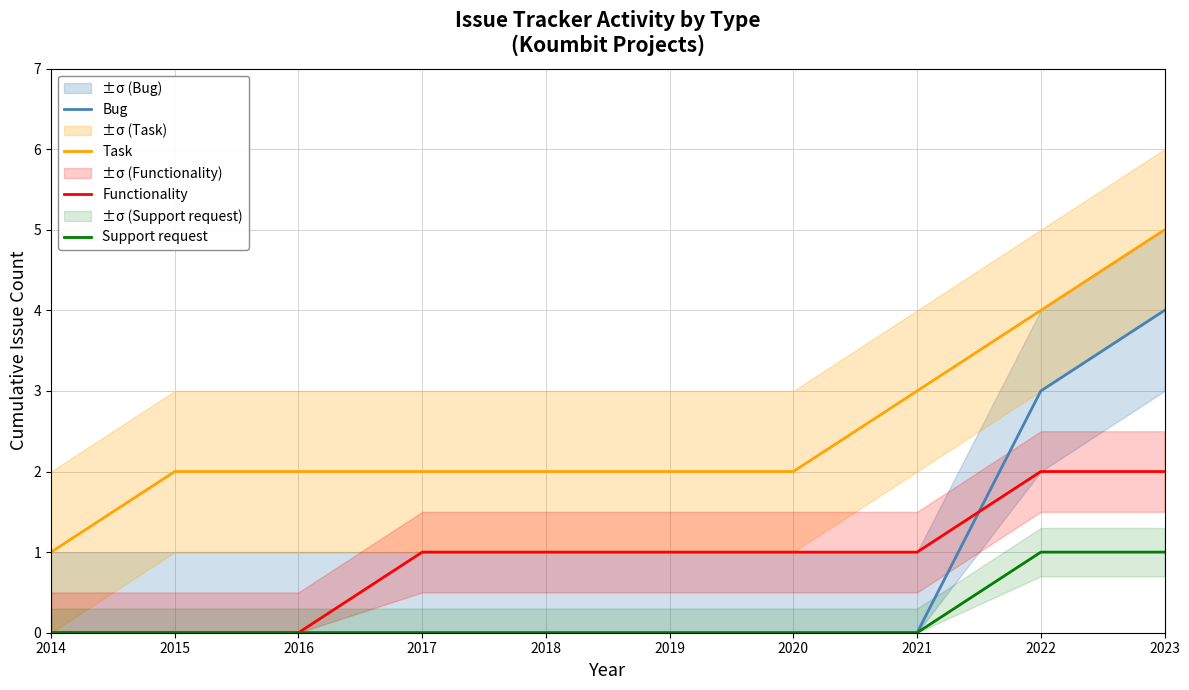

True or false: Task has a value of 2 at 2015.

True